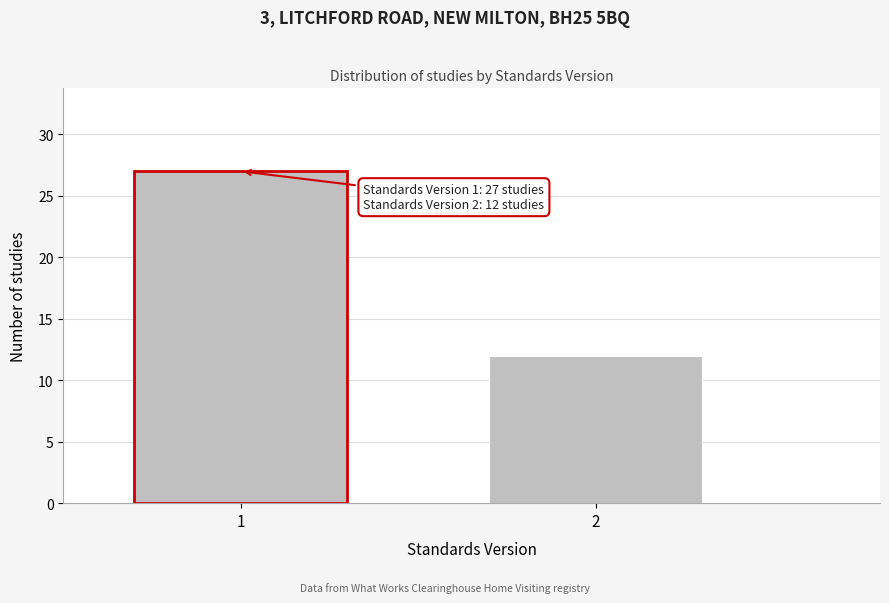

Reading left to right, what are all the values shown in this chart?

1=27	2=12